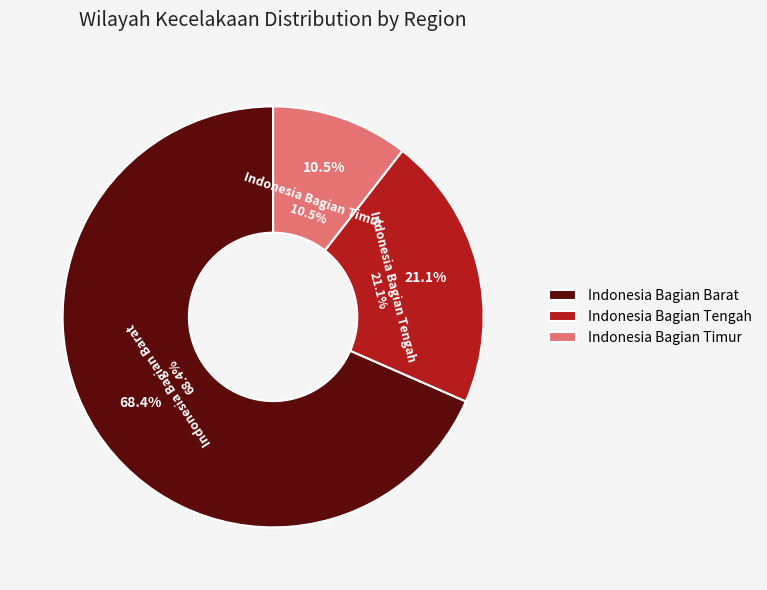

To the nearest percent, what portion does Indonesia Bagian Barat represent?

68%